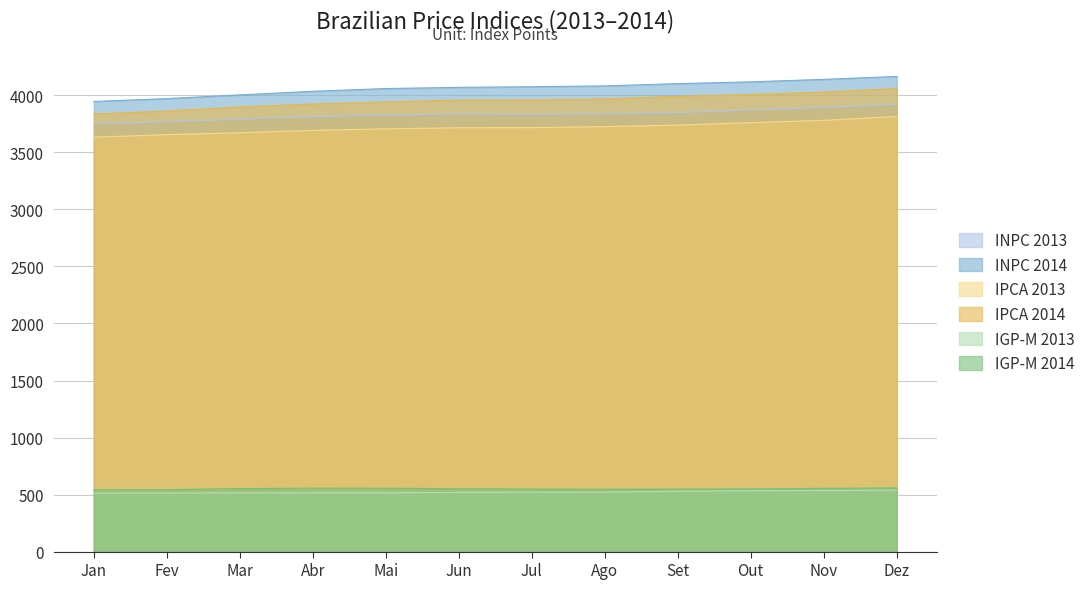

Reading left to right, transcribe all the data shown in this chart.

INPC 2013: Jan=3749.2	Fev=3768.8	Mar=3791.4	Abr=3813.7	Mai=3827.1	Jun=3837.8	Jul=3832.8	Ago=3838.9	Set=3849.3	Out=3872.8	Nov=3893.7	Dez=3921.7
INPC 2014: Jan=3946.4	Fev=3971.7	Mar=4004.3	Abr=4035.5	Mai=4059.7	Jun=4070.3	Jul=4075.6	Ago=4082.9	Set=4102.9	Out=4118.5	Nov=4140.3	Dez=4166.0
IPCA 2013: Jan=3633.4	Fev=3655.2	Mar=3672.4	Abr=3692.6	Mai=3706.3	Jun=3715.9	Jul=3717.0	Ago=3725.9	Set=3739.0	Out=3760.3	Nov=3780.6	Dez=3815.4
IPCA 2014: Jan=3836.4	Fev=3862.8	Mar=3898.4	Abr=3924.5	Mai=3942.6	Jun=3958.3	Jul=3958.7	Ago=3968.6	Set=3991.2	Out=4008.0	Nov=4028.4	Dez=4059.9
IGP-M 2013: Jan=512.0	Fev=513.5	Mar=514.5	Abr=515.3	Mai=515.3	Jun=519.2	Jul=520.5	Ago=521.3	Set=529.1	Out=533.6	Nov=535.2	Dez=538.4
IGP-M 2014: Jan=541.0	Fev=543.0	Mar=552.1	Abr=556.4	Mai=555.7	Jun=551.6	Jul=548.2	Ago=546.7	Set=547.8	Out=549.4	Nov=554.8	Dez=558.2